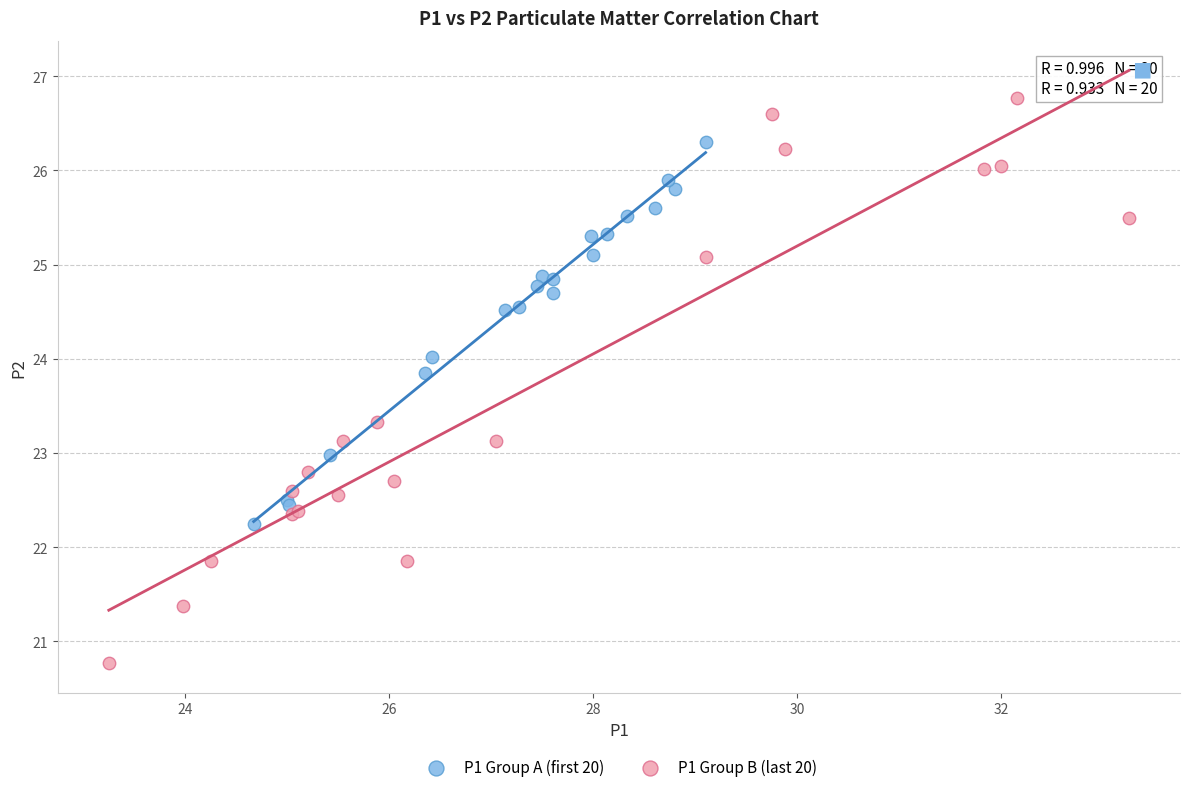

Which series contains the highest Y value?

P1 Group B (last 20)